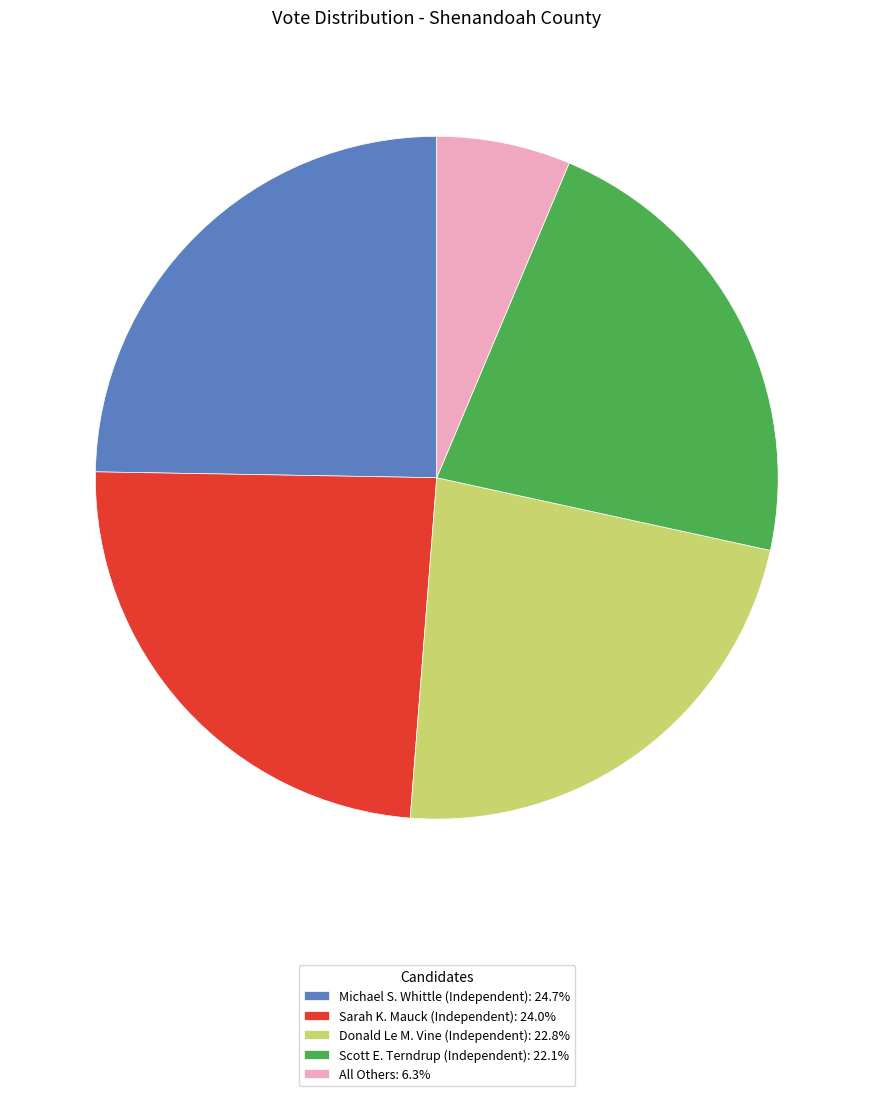

What is the ratio of the value at Donald Le M. Vine (Independent): 22.8% to the value at Scott E. Terndrup (Independent): 22.1%?

1.0